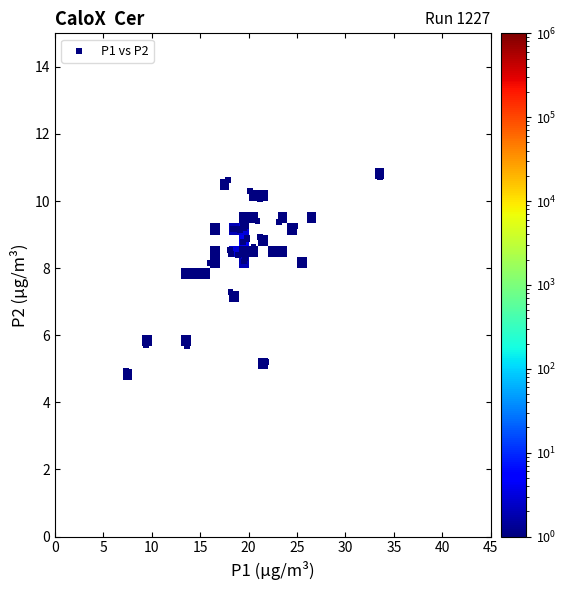

What Y value in the scatter plot is closest to 7?

7.3